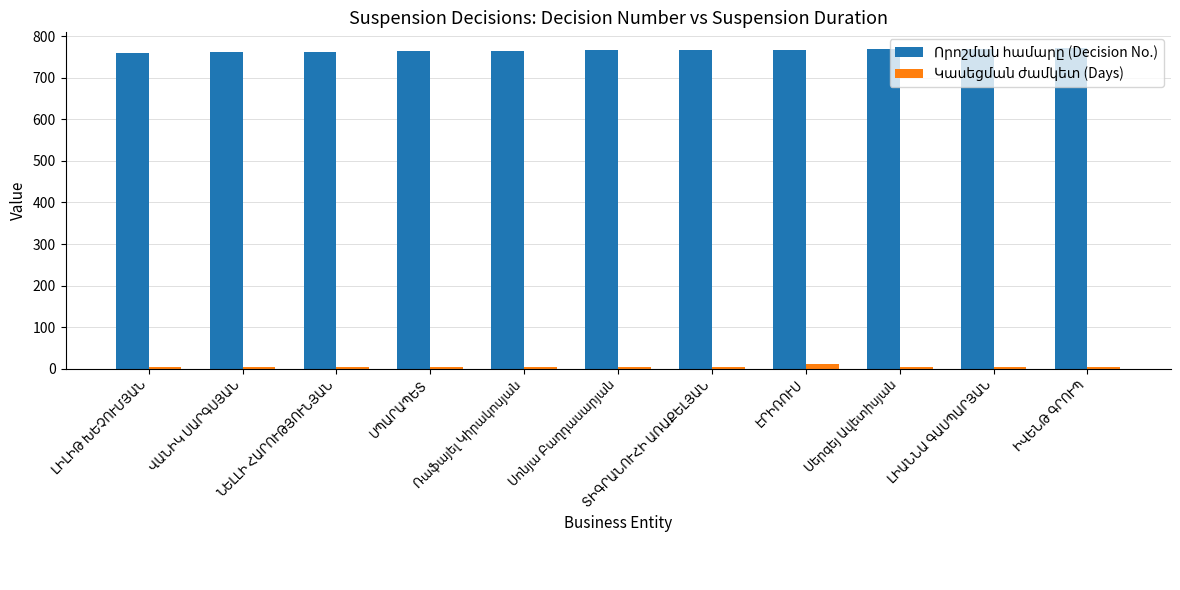

At how many categories does at least one series exceed 403?

11